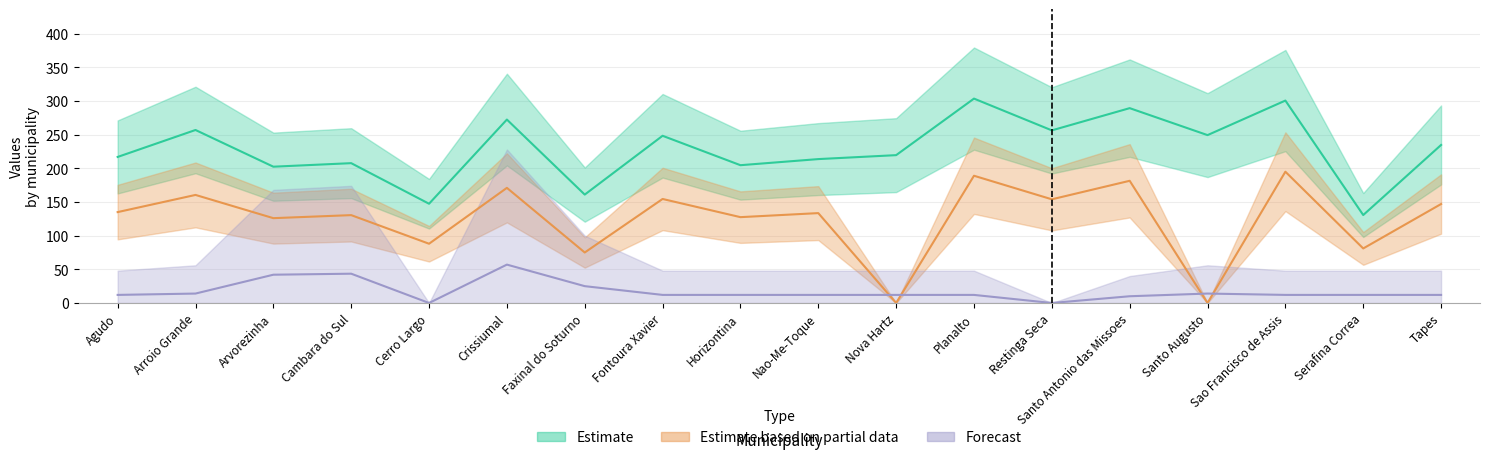

What is the difference between the maximum and second lowest values in the Estimate based on partial data series?

195.0